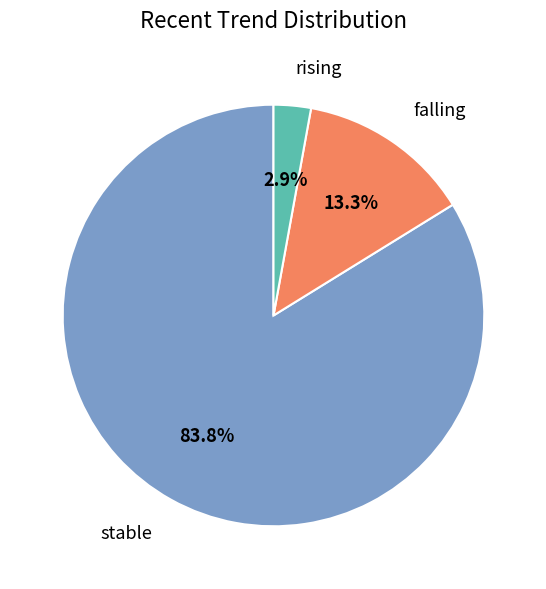

What portion of the pie excludes rising?

97.1%